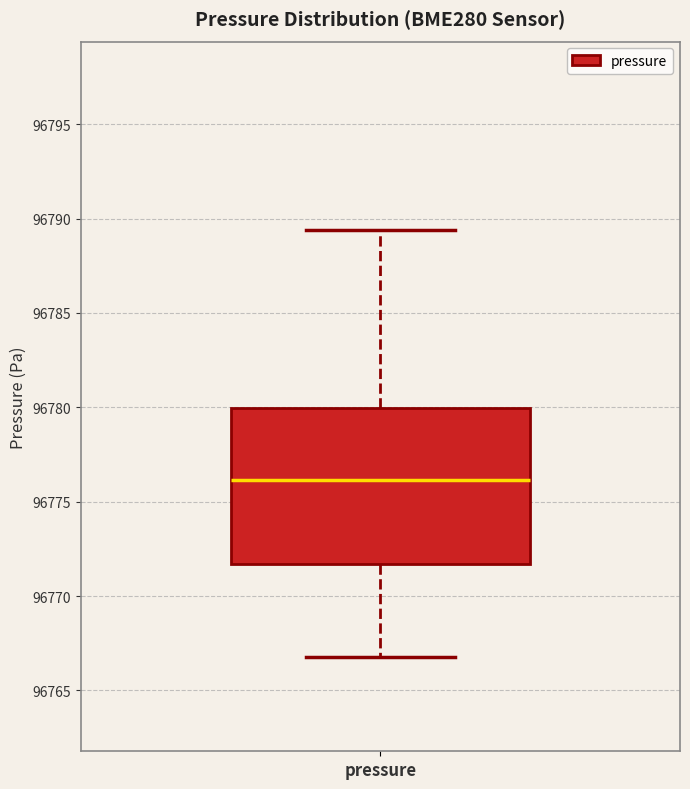

Transcribe this box plot: give where the median line is, the range the box spans, and where the two whiskers end, as read against the y-axis. The values are not printed on the chart, so give them approximately, as read against the axis.

median 96776.0, box 96771.5 to 96780.0, whiskers 96767.0 to 96789.5